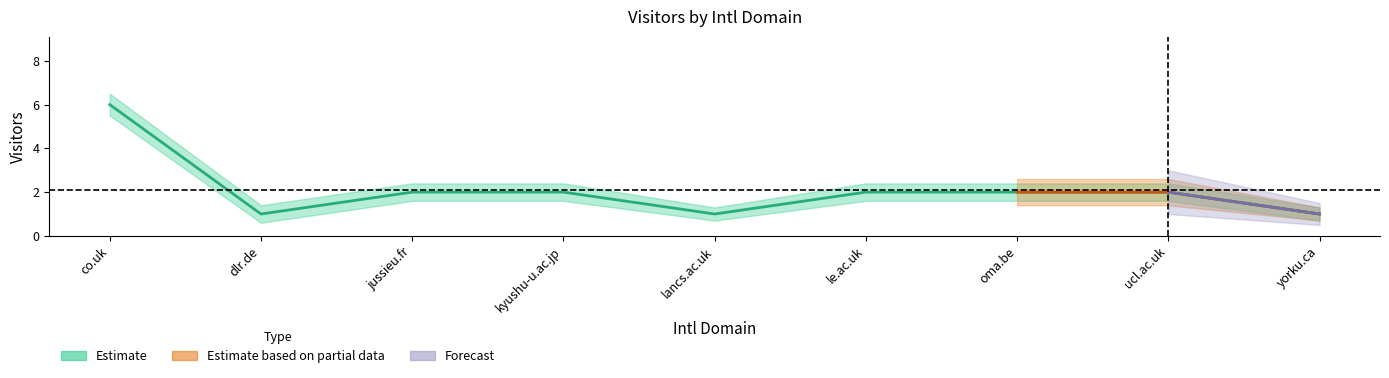

At which label does Visitors first exceed 2?

co.uk